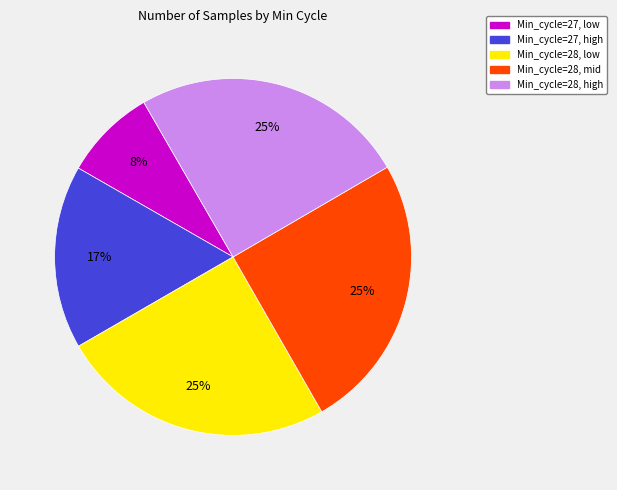

Does any single category account for the majority?

No